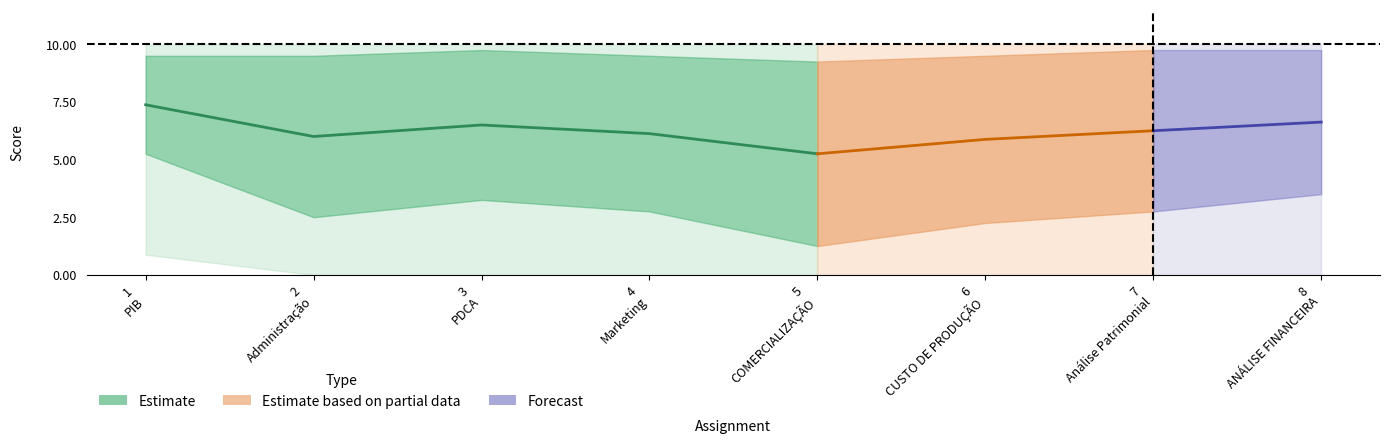

What is the label of the 8th point from the left?

8 - ANÁLISE FINANCEIRA